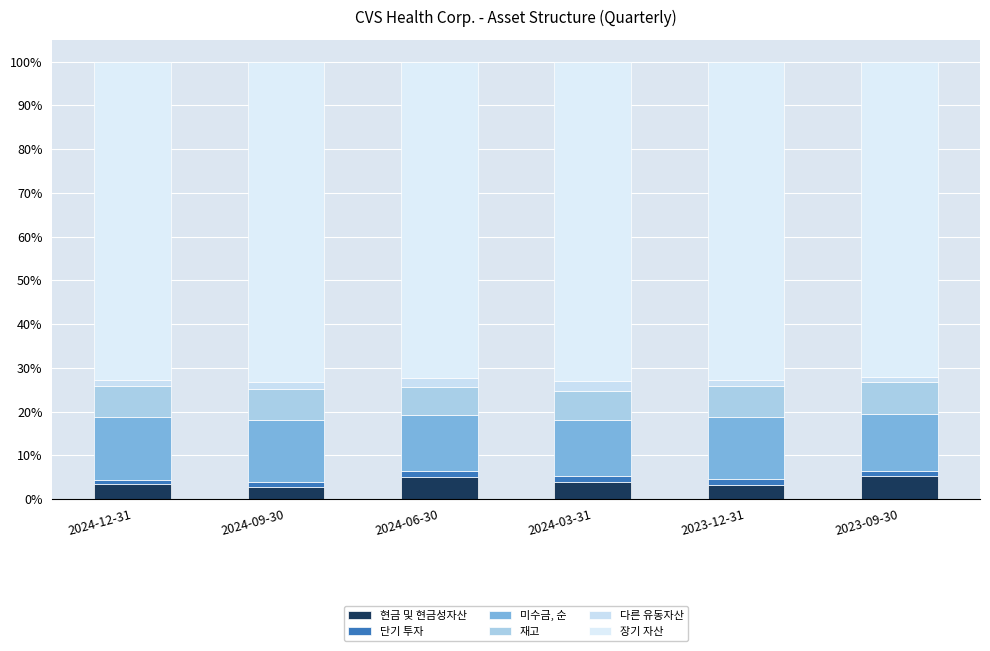

The 다른 유동자산 series shows 0.0 at 2023-12-31. True or false?

False